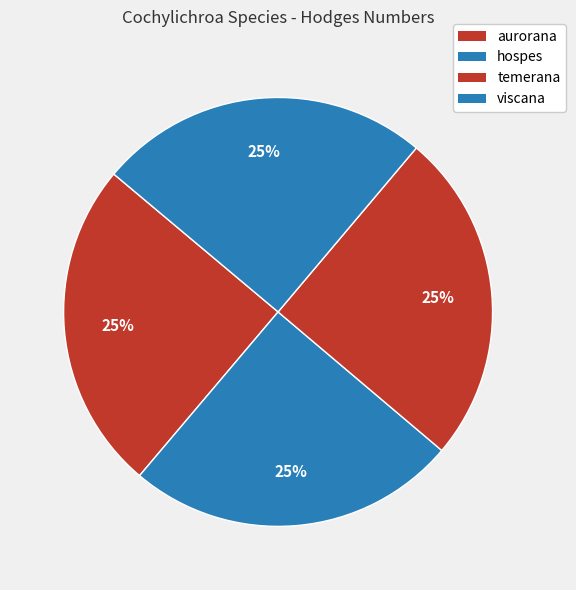

To the nearest percent, what is the combined percentage of viscana and aurorana?

50%